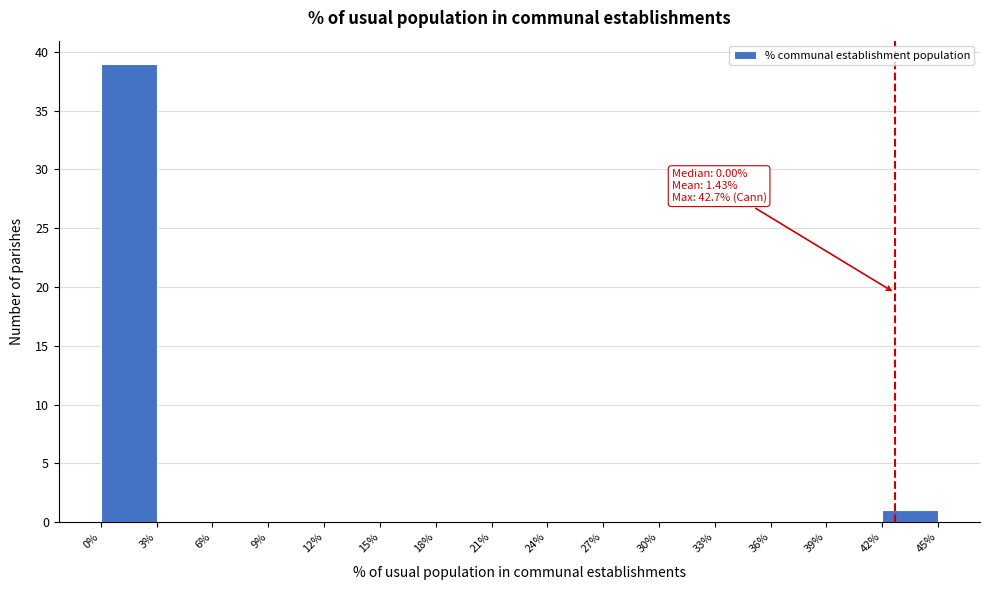

Over which range of the x-axis is the bar tallest?

0% to 3%